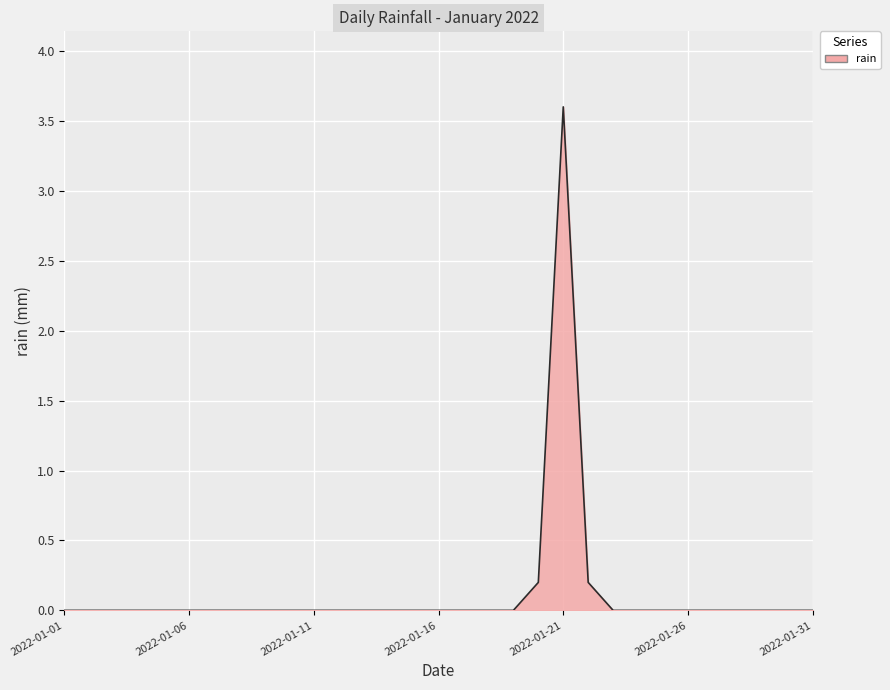

What is the greatest value displayed?

3.6